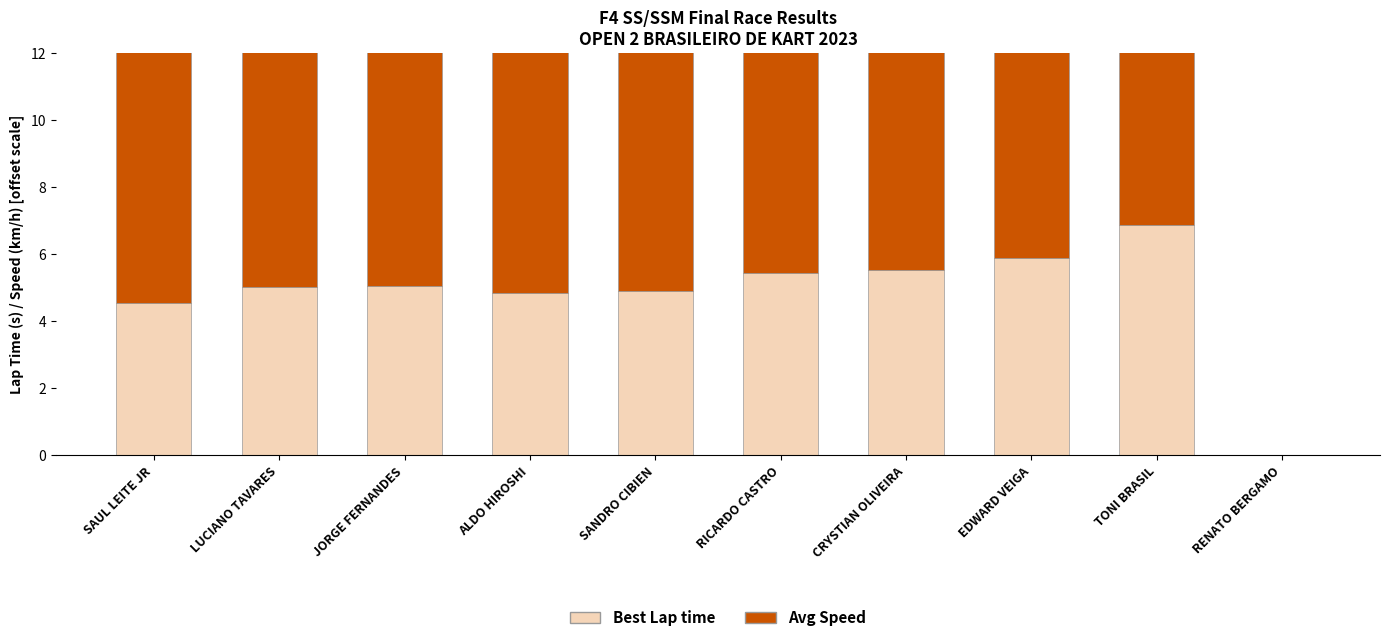

Reading left to right, list all the values displayed in this chart.

Best Lap time: SAUL LEITE JR=4.6	LUCIANO TAVARES=5.0	JORGE FERNANDES=5.0	ALDO HIROSHI=4.8	SANDRO CIBIEN=4.9	RICARDO CASTRO=5.4	CRYSTIAN OLIVEIRA=5.5	EDWARD VEIGA=5.9	TONI BRASIL=6.9	RENATO BERGAMO=0.0
Avg Speed (offset): SAUL LEITE JR=23.9	LUCIANO TAVARES=23.6	JORGE FERNANDES=23.3	ALDO HIROSHI=23.2	SANDRO CIBIEN=23.2	RICARDO CASTRO=22.9	CRYSTIAN OLIVEIRA=22.9	EDWARD VEIGA=22.3	TONI BRASIL=20.8	RENATO BERGAMO=0.0